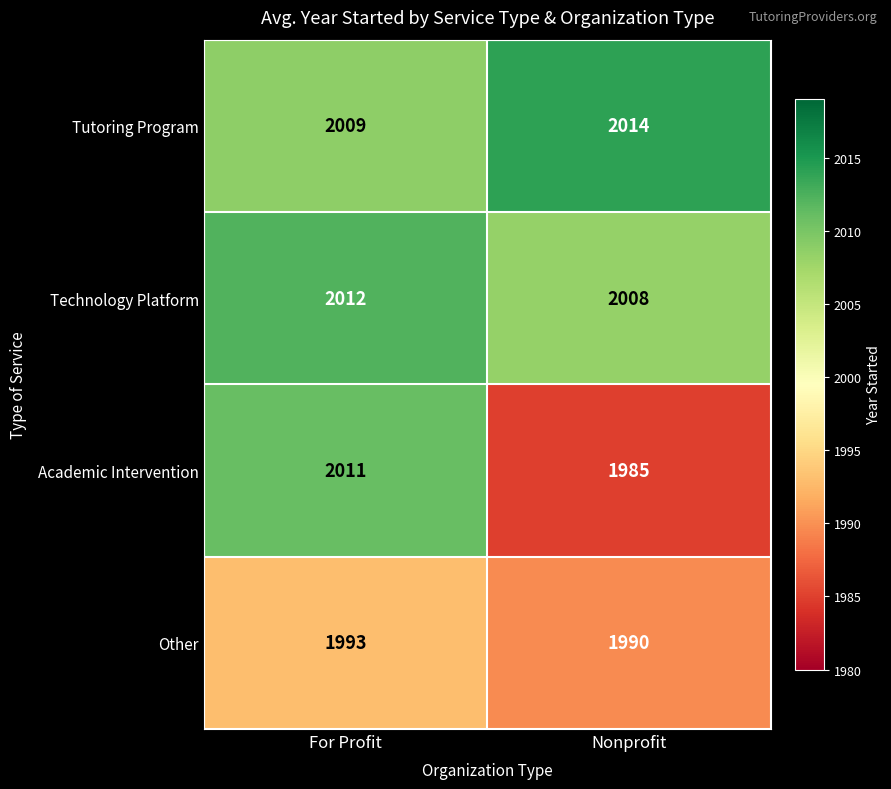

What is the sum of all Tutoring Program values?

4023